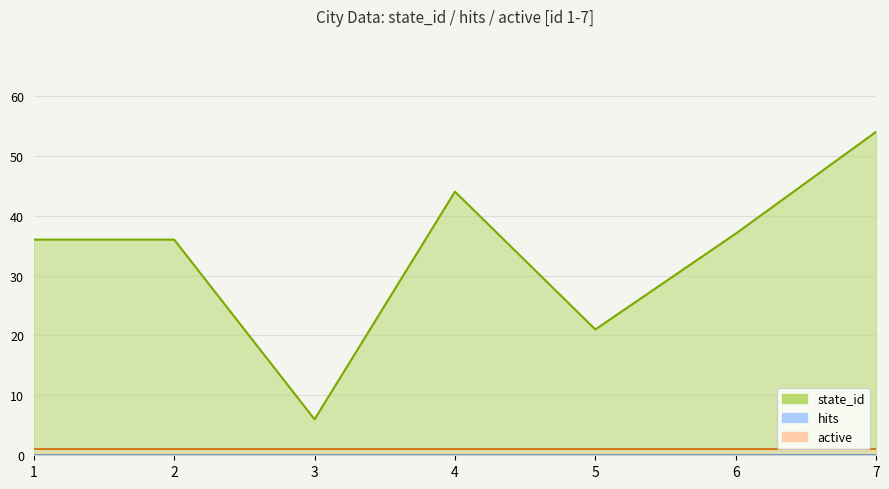

Reading left to right, list all the values displayed in this chart.

state_id: 1=36	2=36	3=6	4=44	5=21	6=37	7=54
hits: 1=0	2=0	3=0	4=0	5=0	6=0	7=0
active: 1=1	2=1	3=1	4=1	5=1	6=1	7=1